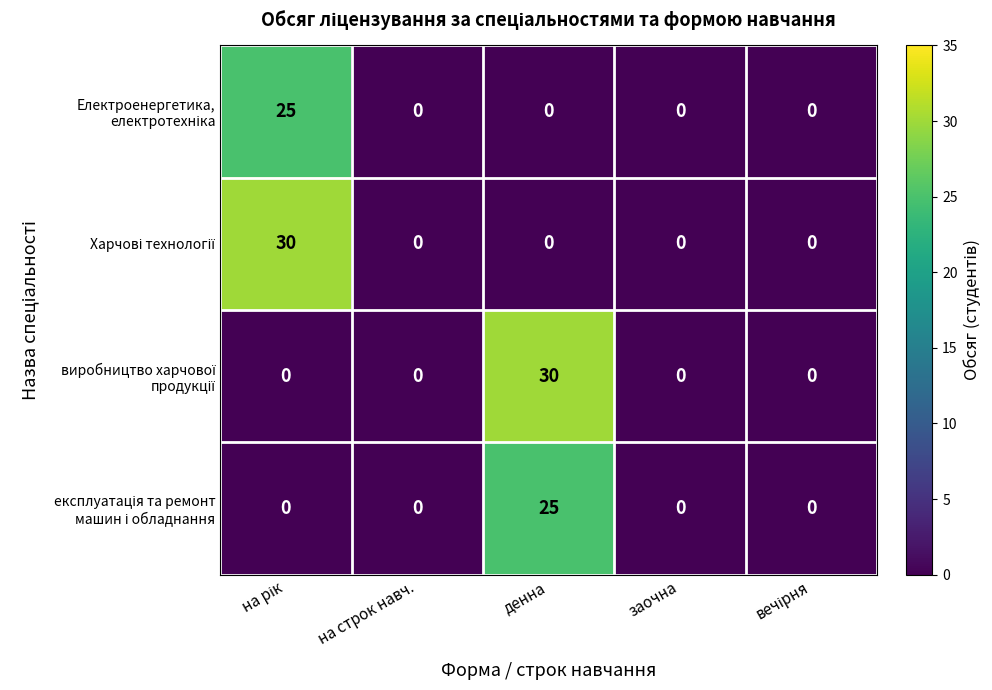

Count the number of data series in this chart.

4